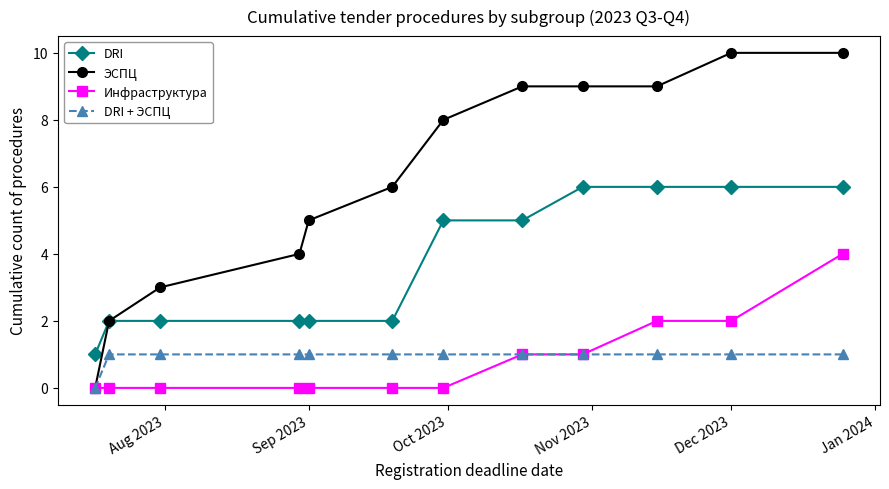

Rank the series by their maximum value, from lowest to highest.

DRI + ЭСПЦ, Инфраструктура, DRI, ЭСПЦ